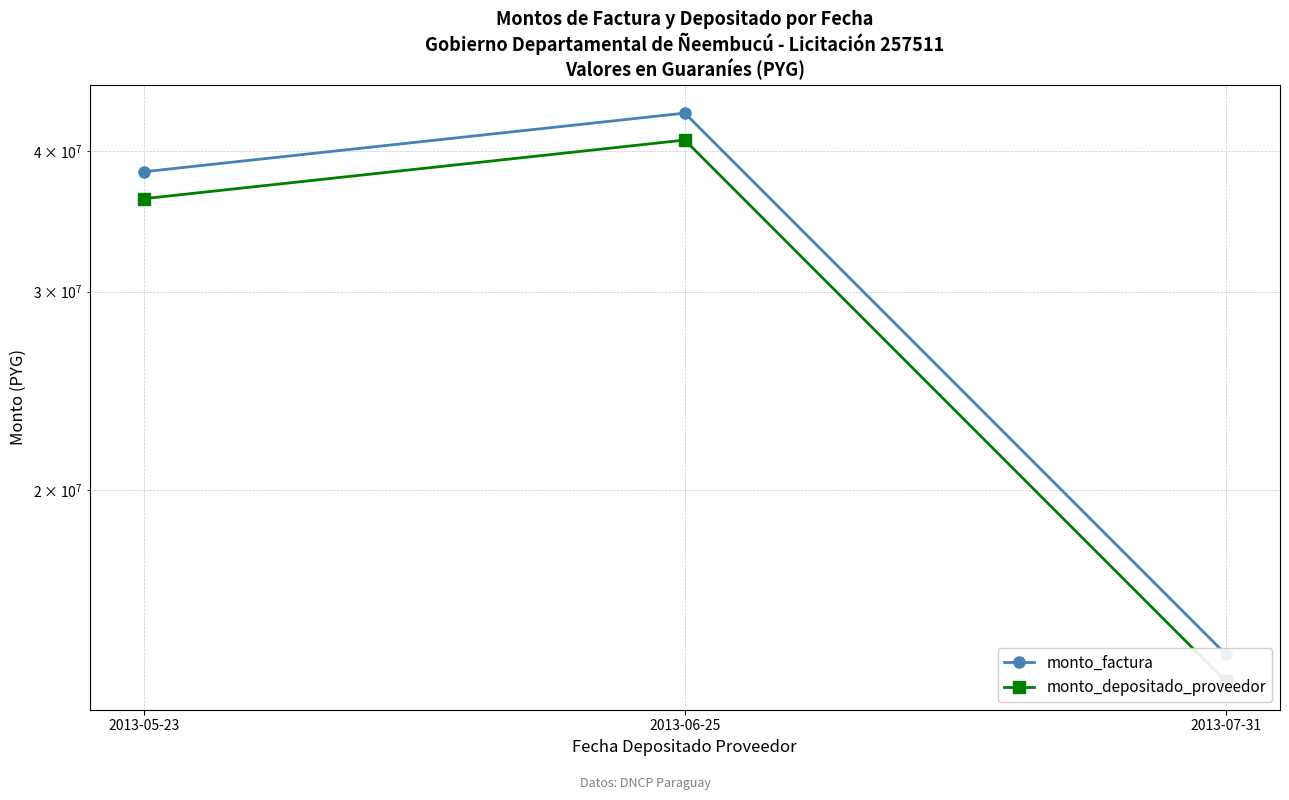

Reading left to right, what are all the values shown in this chart?

monto_factura: 2013-05-23=38348880	2013-06-25=43241400	2013-07-31=14281920
monto_depositado_proveedor: 2013-05-23=36291986	2013-06-25=40922089	2013-07-31=13515890